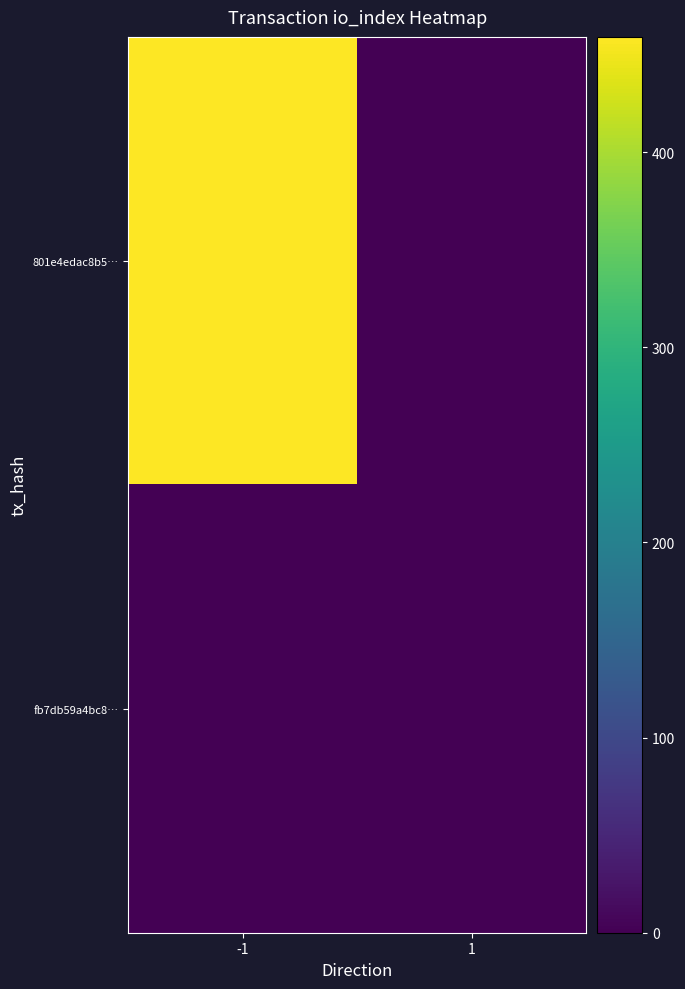

Reading left to right, transcribe all the data shown in this chart.

801e4edac8b5…: -1=459	1=0
fb7db59a4bc8…: -1=0	1=0